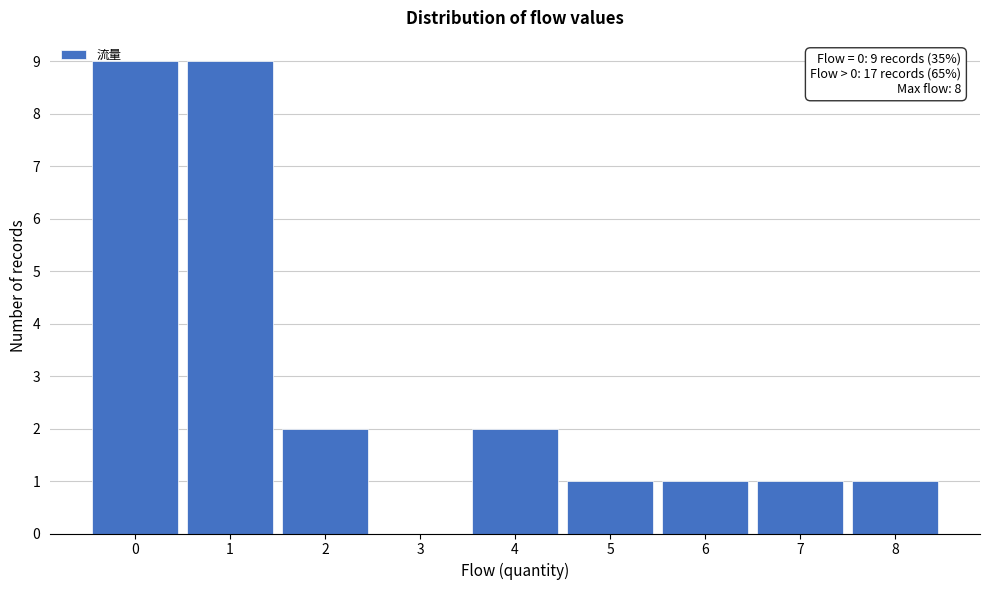

Reading left to right, list all the values displayed in this chart.

0=9	1=9	2=2	3=0	4=2	5=1	6=1	7=1	8=1